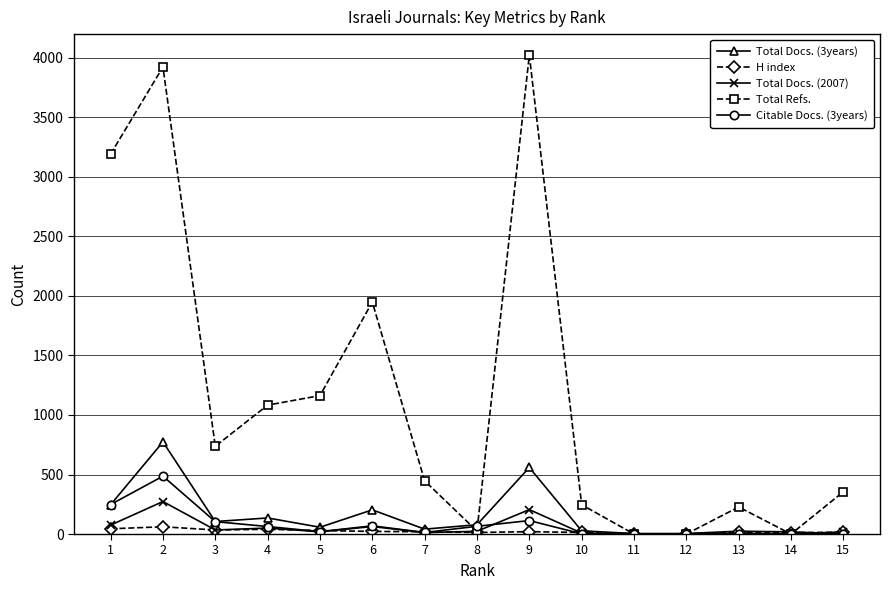

List the series in order of their peak value, lowest first.

H index, Total Docs. (2007), Citable Docs. (3years), Total Docs. (3years), Total Refs.